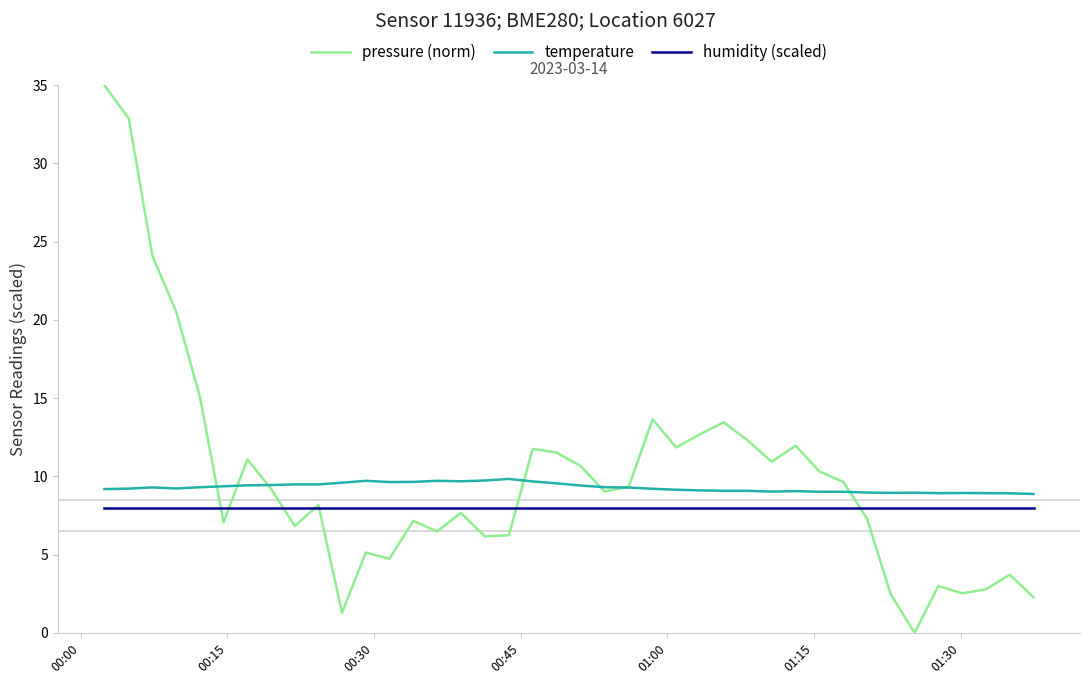

What is the maximum value shown in the chart?

35.0